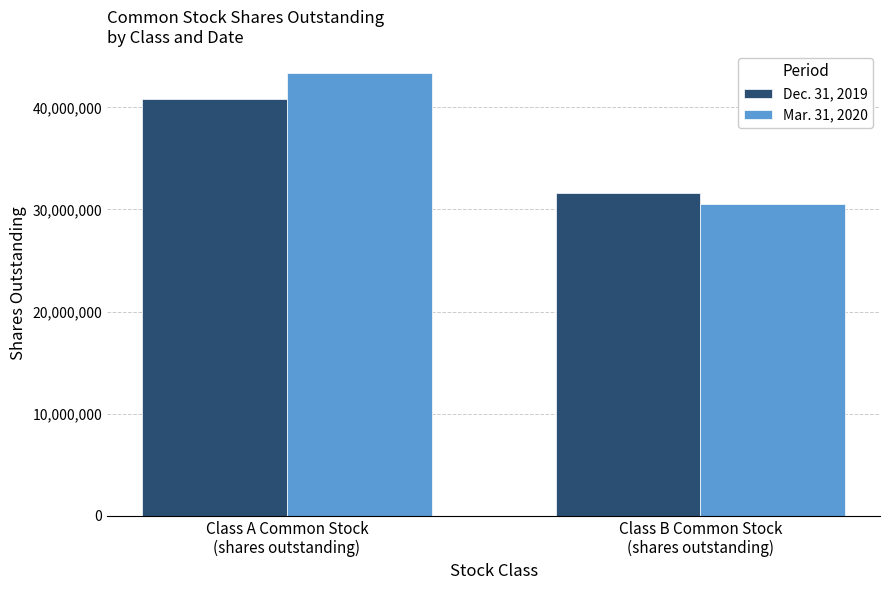

What is the label of the 2nd bar from the right?

Class A Common Stock
(shares outstanding)